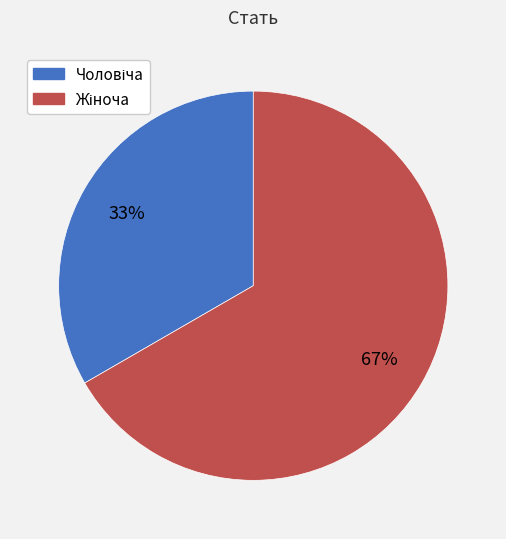

Does any single category account for the majority?

Yes